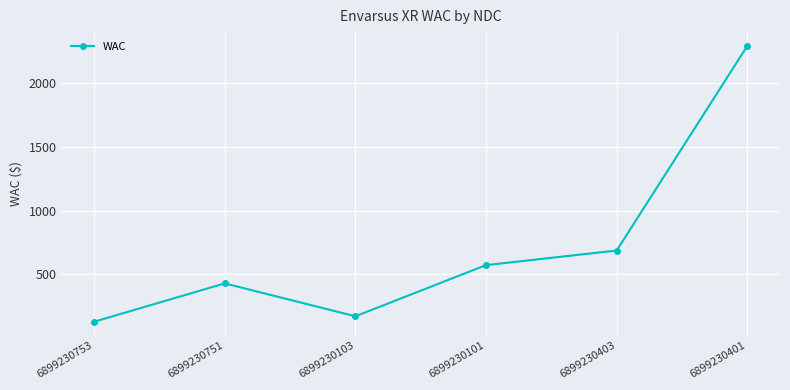

The value at 6899230103 is 171.7. True or false?

True